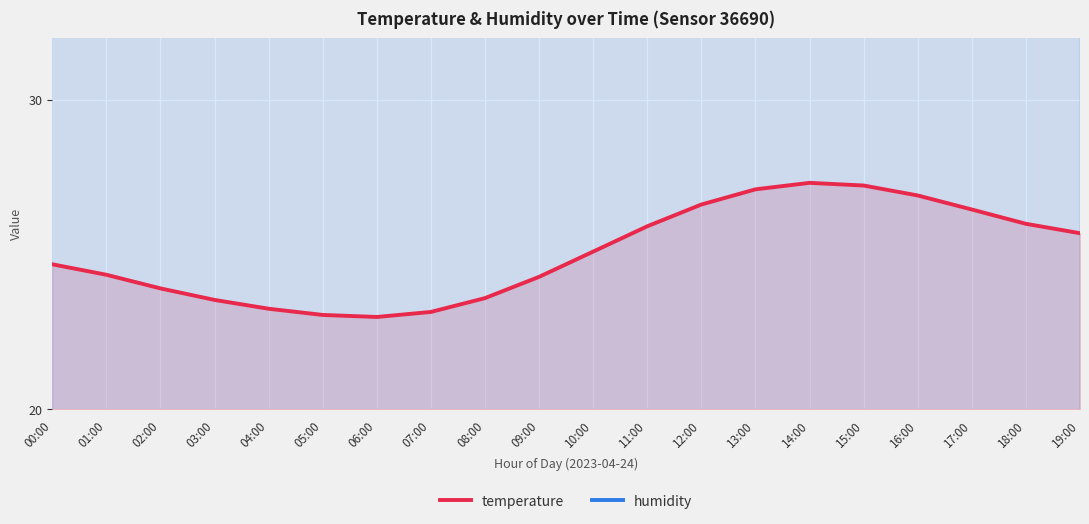

Is it true that temperature equals 26.6 at 12:00?

True